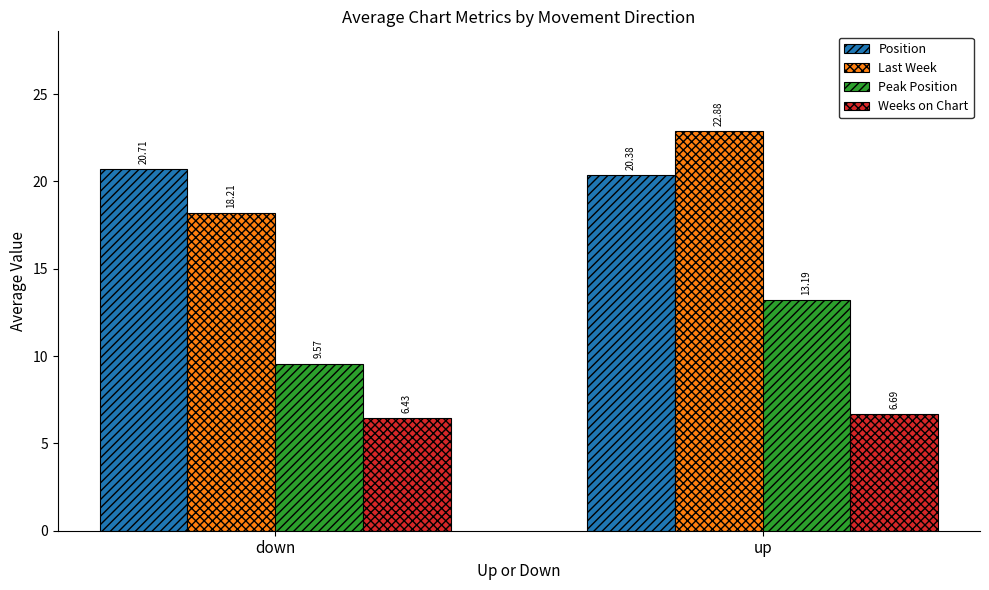

What value does the Position series have at up?

20.4